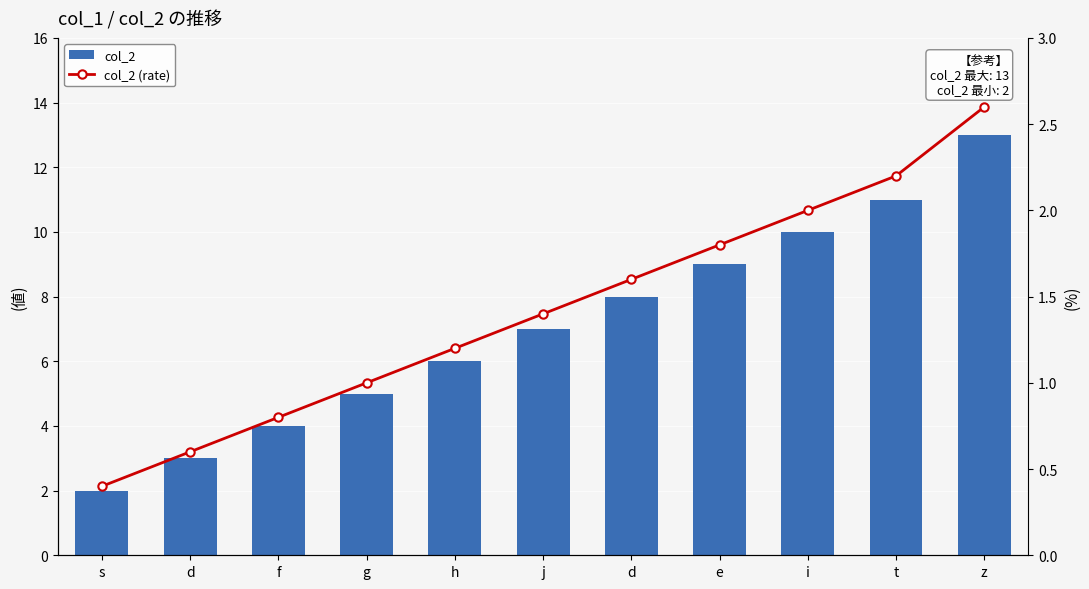

True or false: col_2 has a value of 10.2 at j.

False